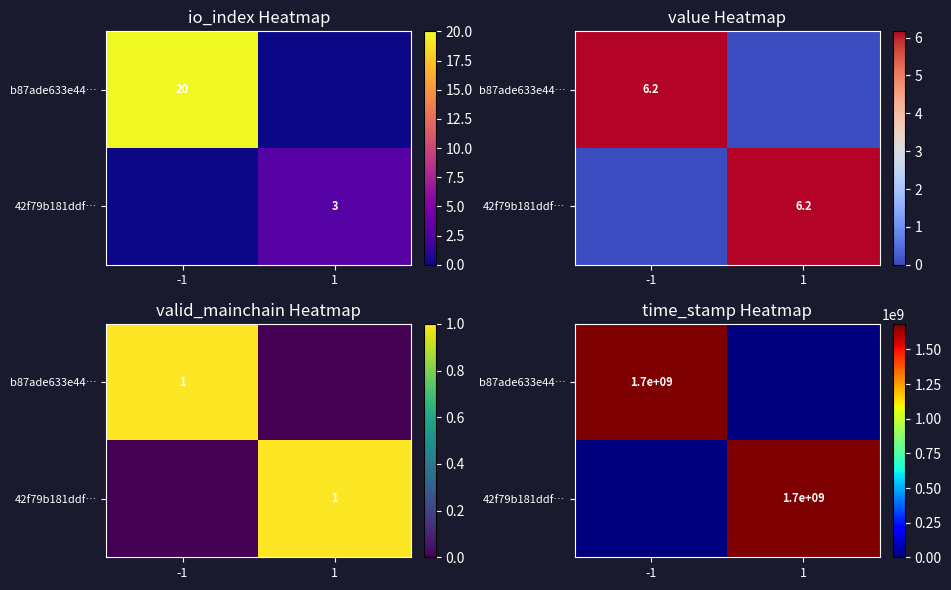

How many 42f79b181ddf… values are between 0 and 1684982171?

2